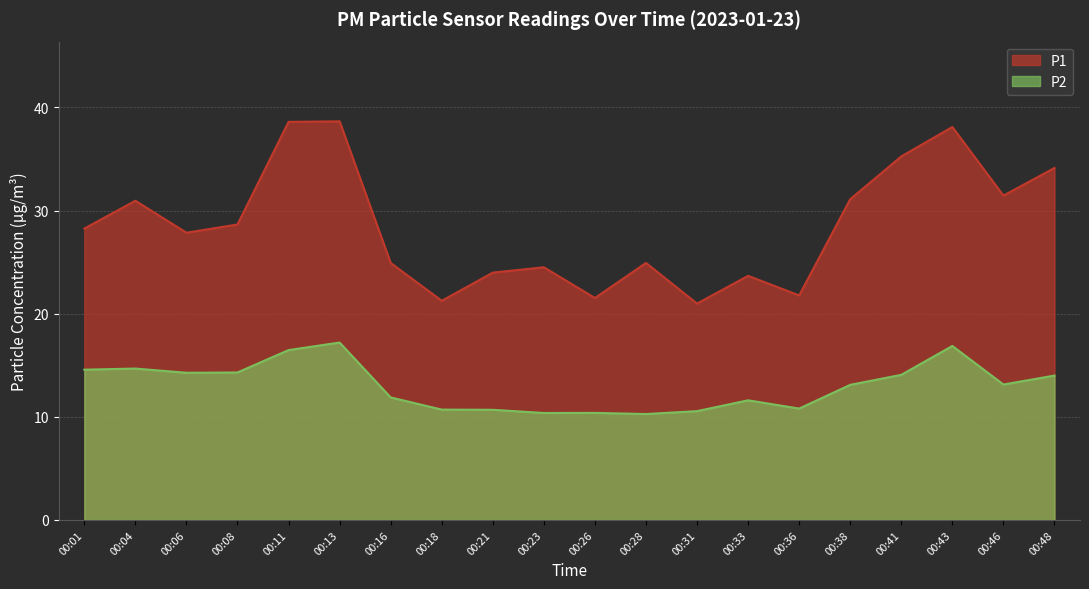

What is the maximum value shown in the chart?

38.6